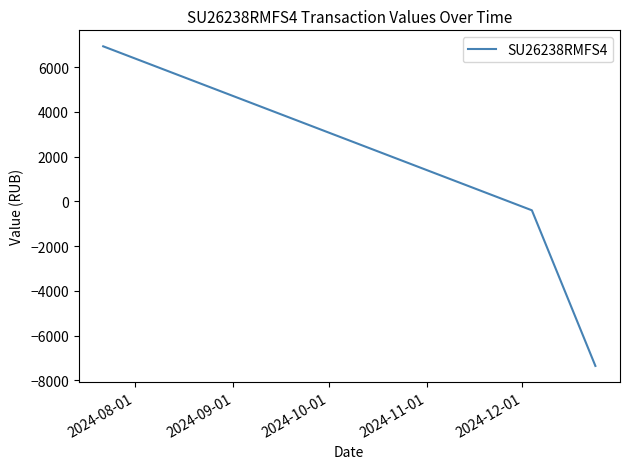

Does the chart have visible grid lines?

No